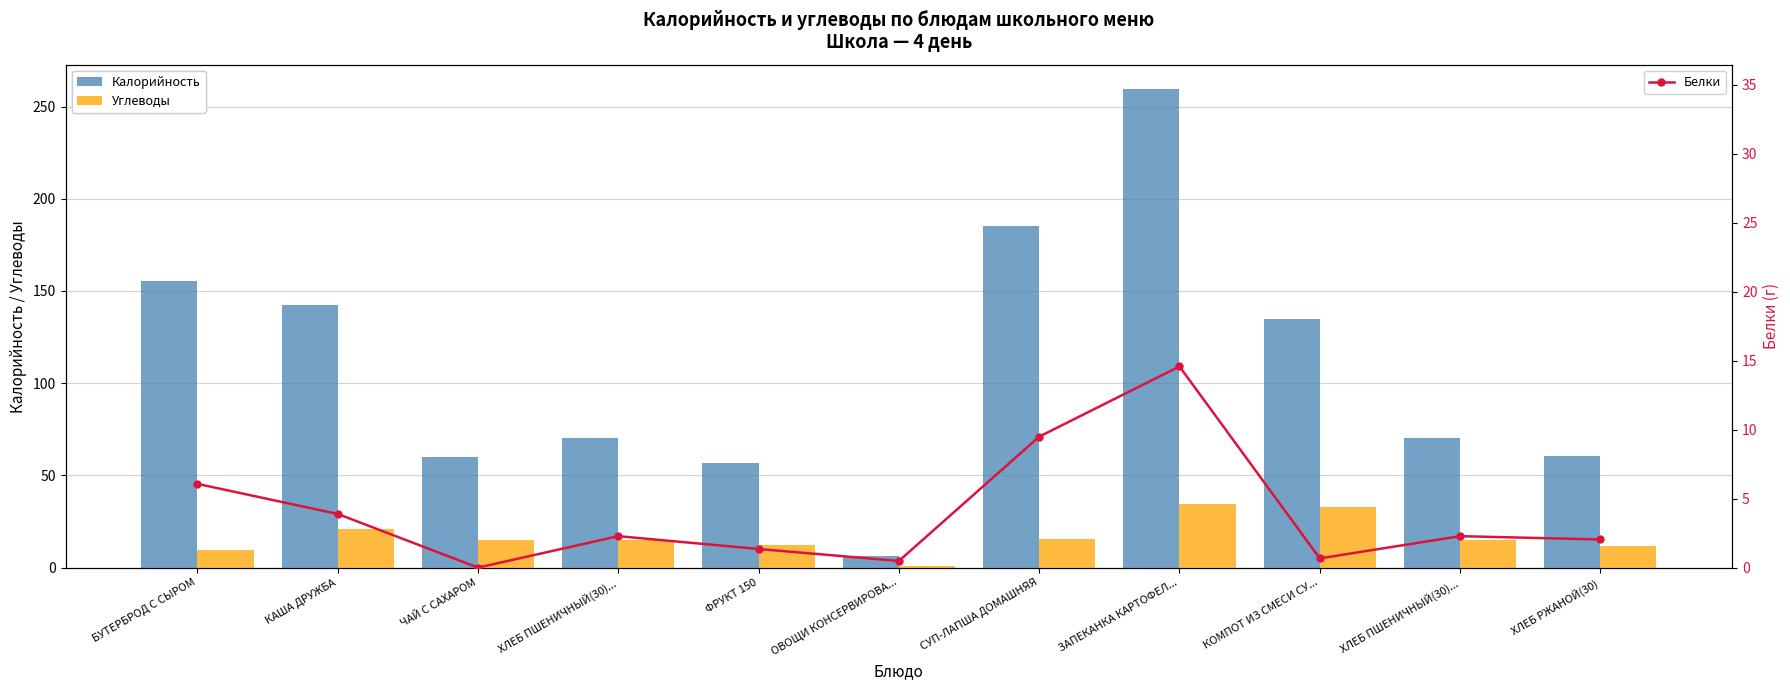

What is the label of the 1st bar from the right?

ХЛЕБ РЖАНОЙ(30)